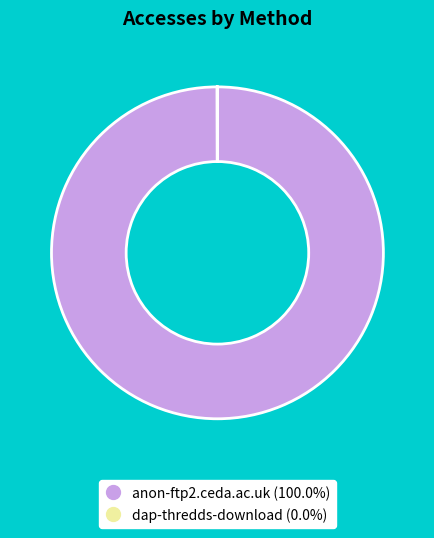

Is there any slice that represents more than half of the pie?

Yes